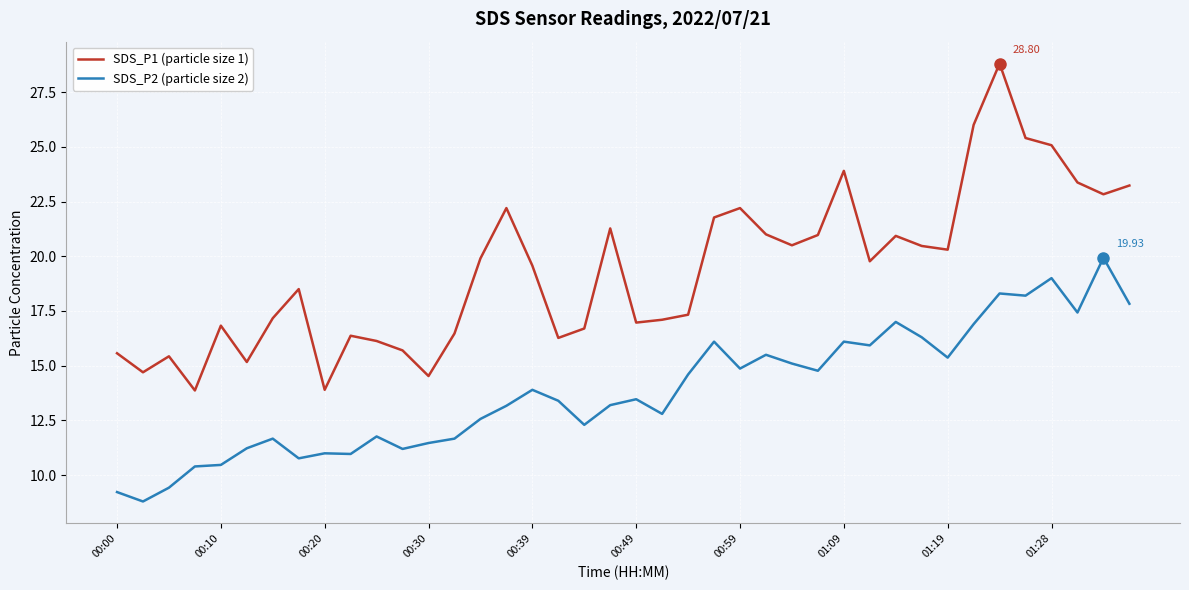

Which series has the widest spread of values?

SDS_P1 (particle size 1)